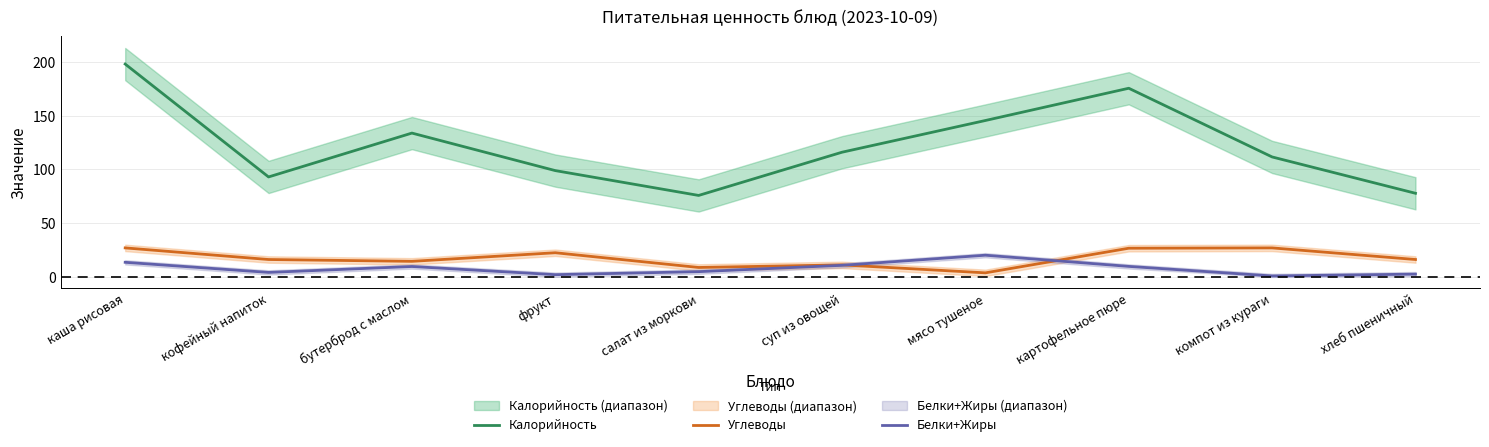

What is the maximum value for Калорийность?

198.0